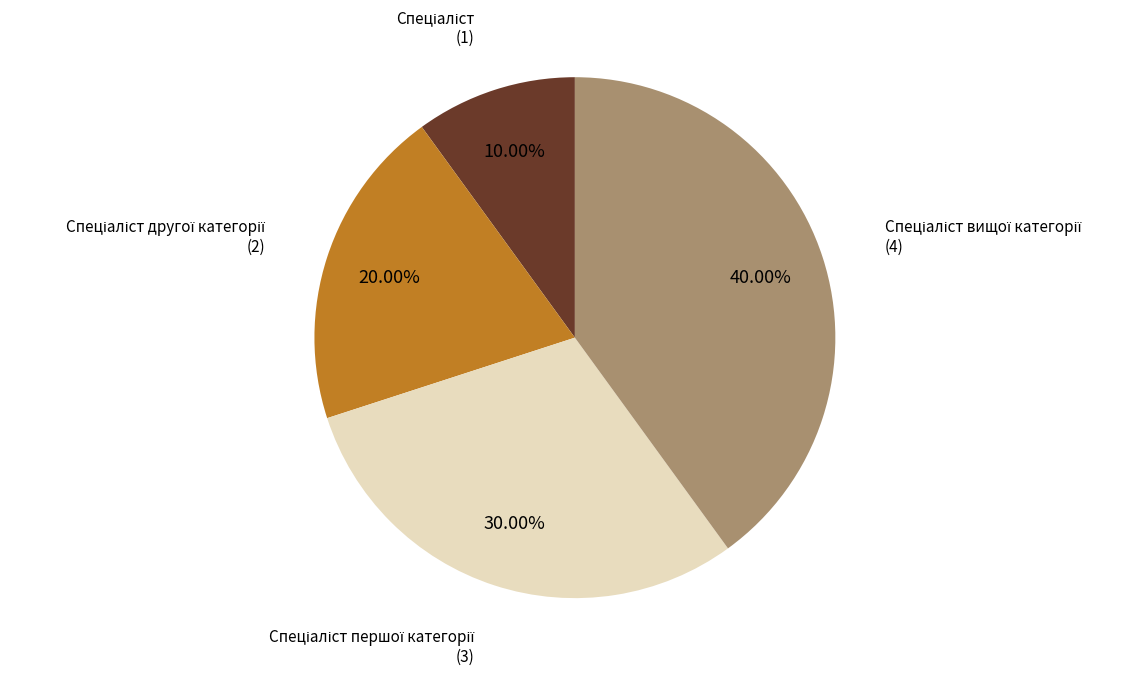

Is there a majority slice in this chart?

No